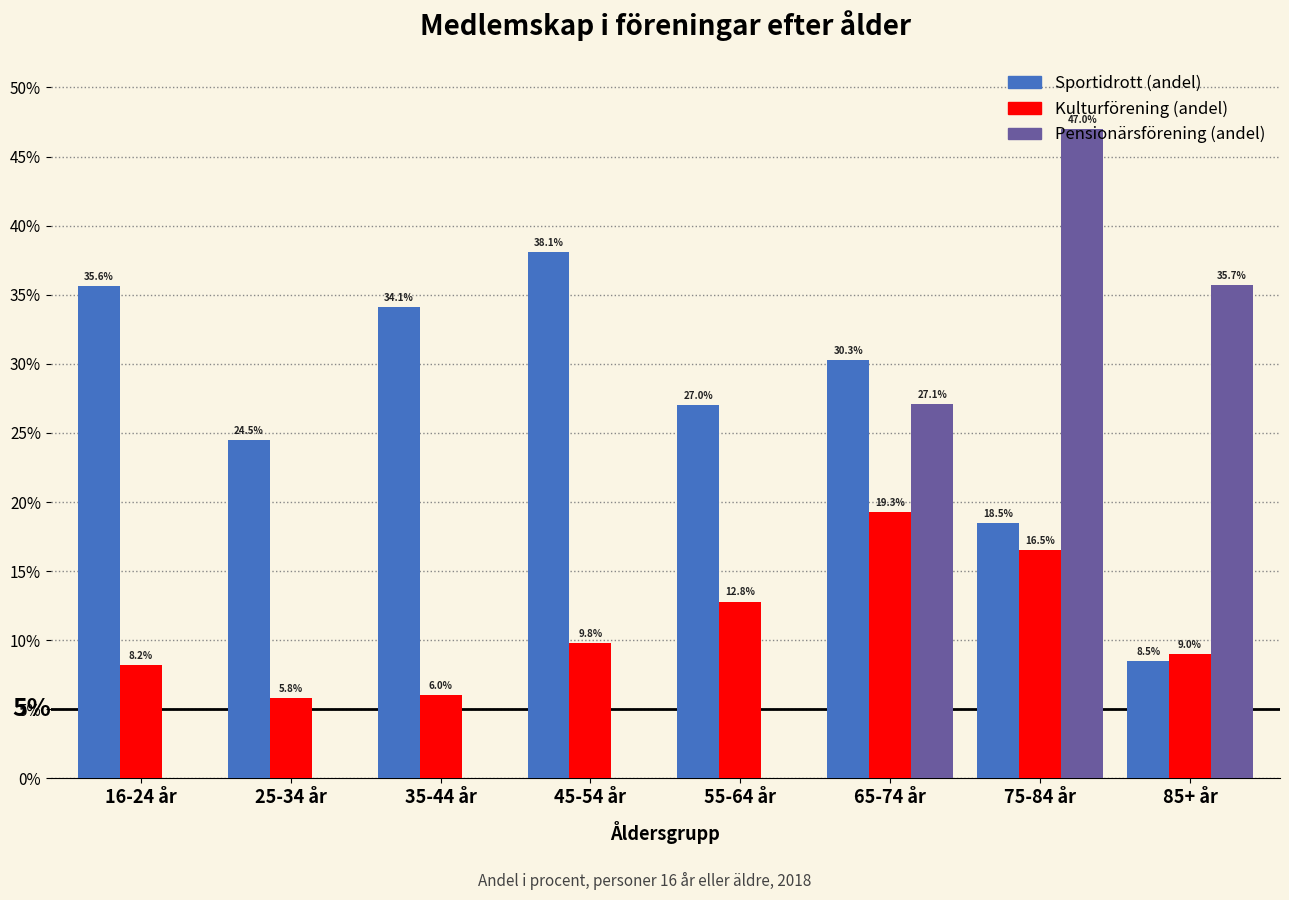

At which label does Kulturförening (andel) reach its peak?

65-74 år